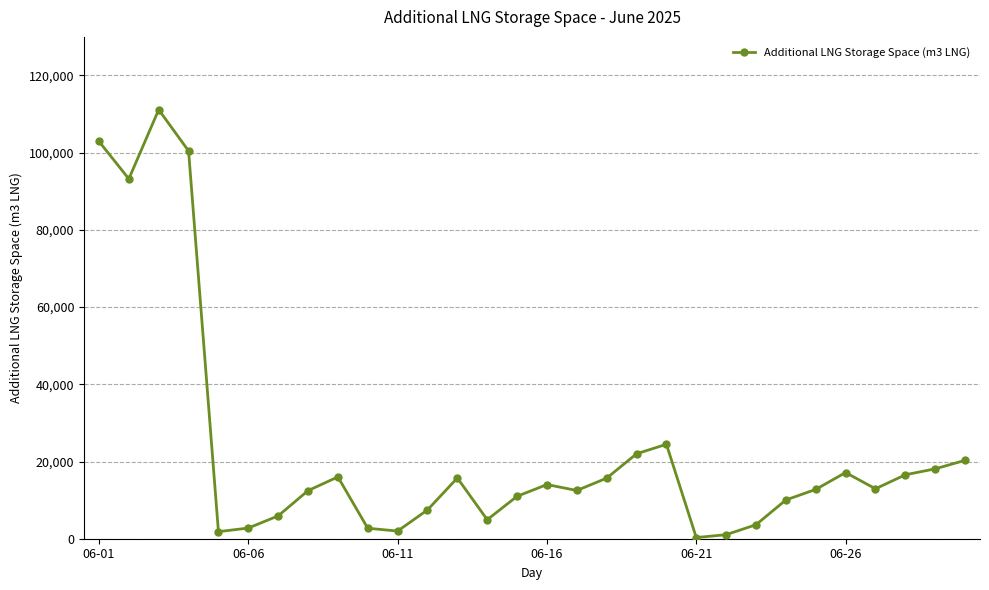

True or false: there are more than 2 points higher than both neighbors.

True